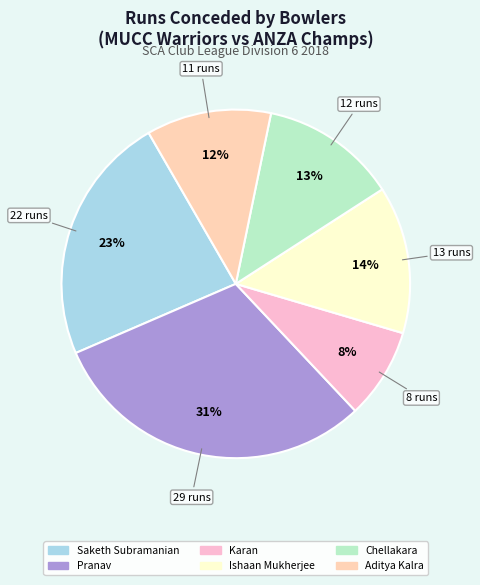

How many slices are in this pie chart?

6